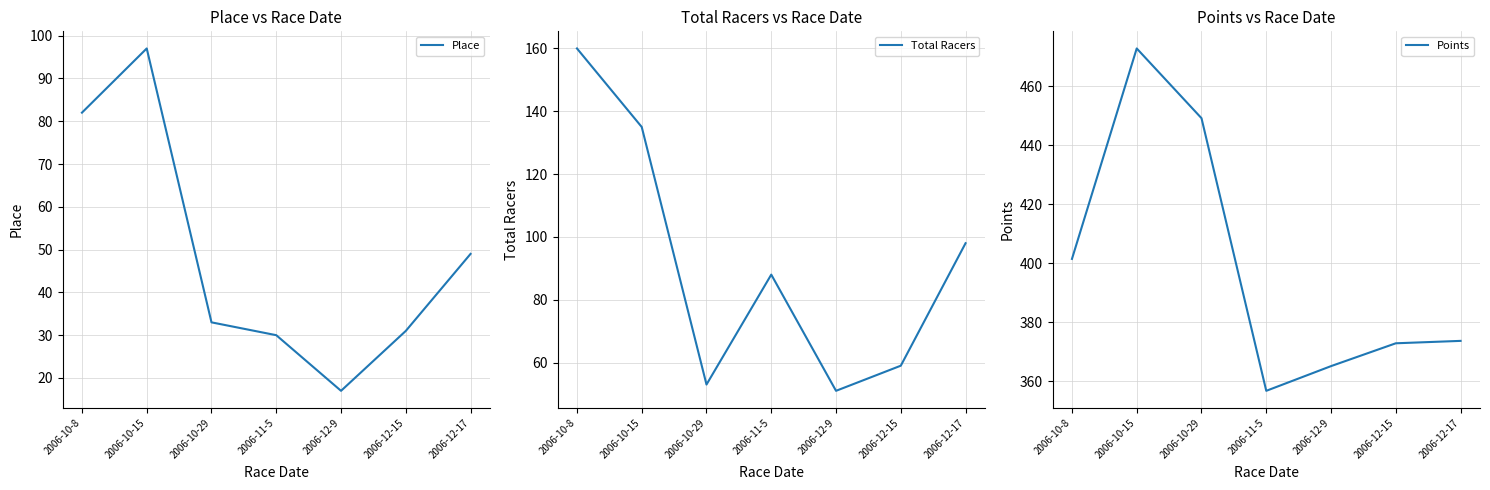

True or false: Points and Place intersect in this chart.

False